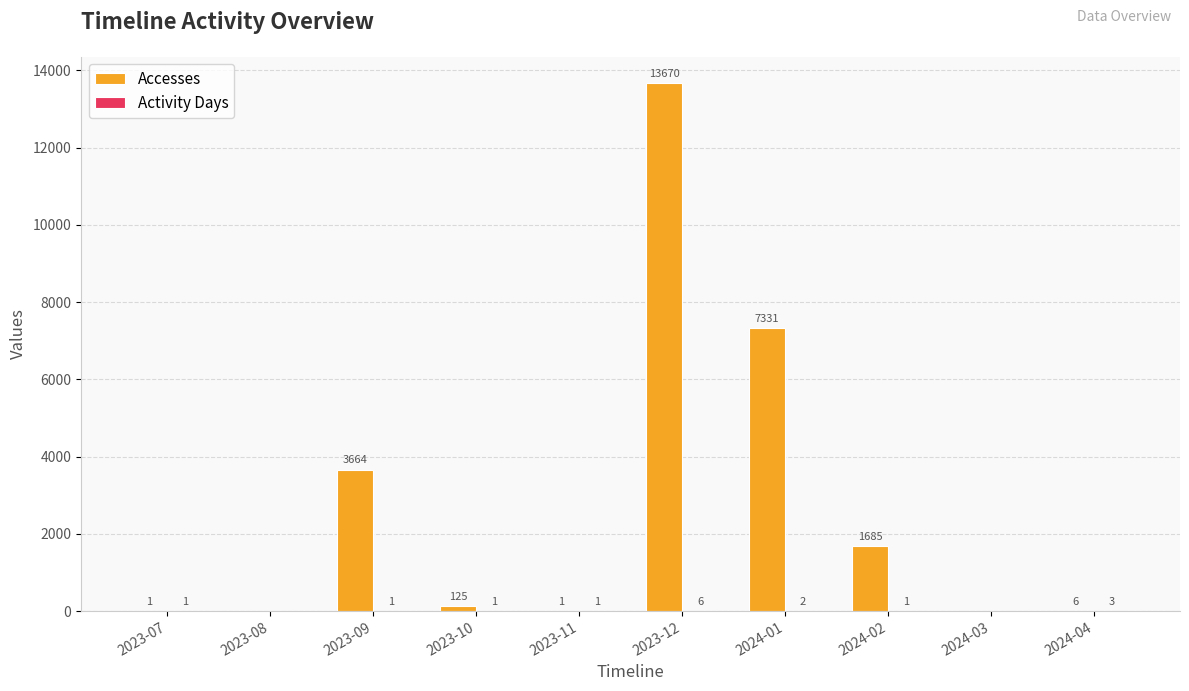

At which category is the sum across all series the highest?

2023-12